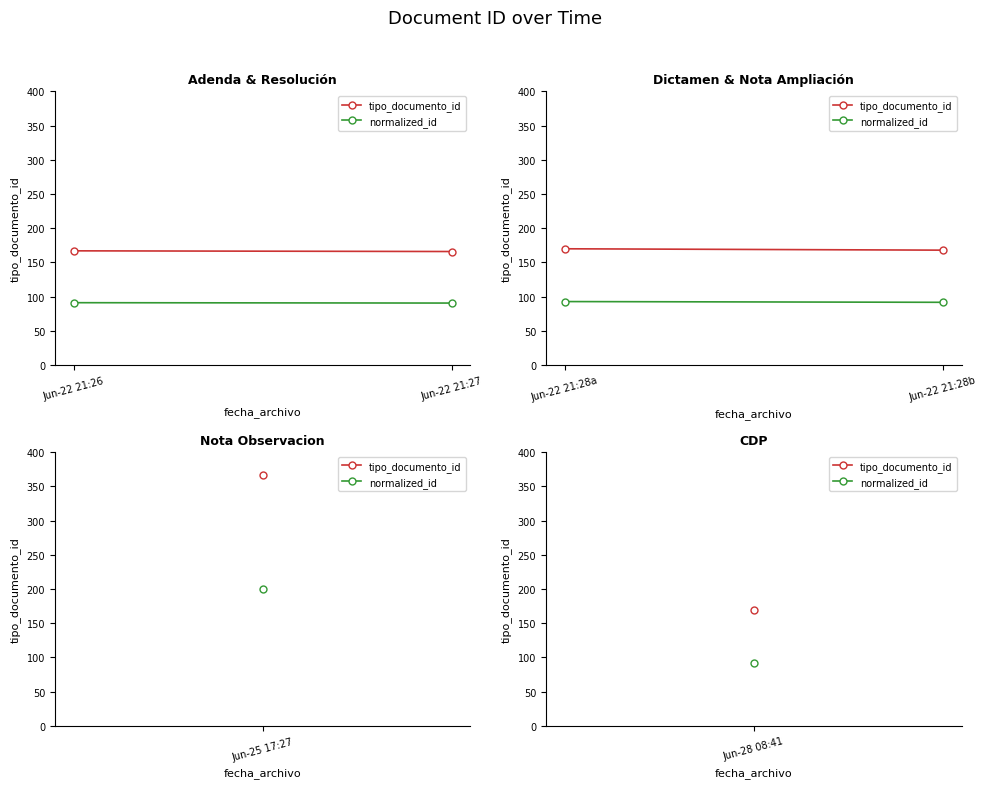

At which category does the chart reach its minimum across all series?

Jun-22 21:28b